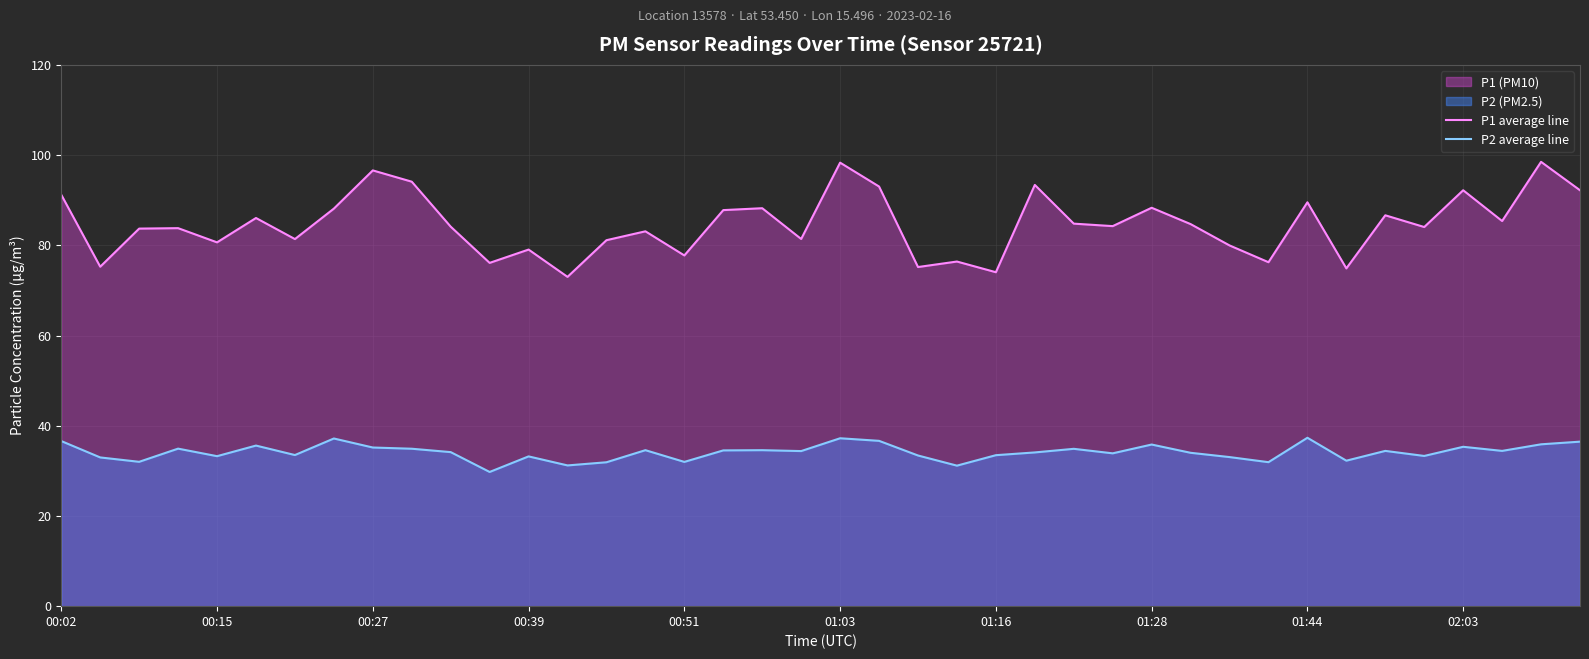

Rank the series by their average value, from lowest to highest.

P2 average line, P1 average line